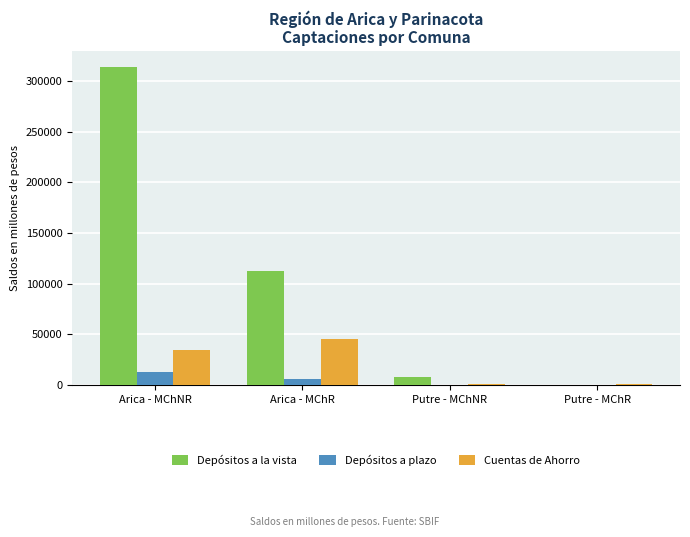

At which label is Cuentas de Ahorro closest to 23117?

Arica - MChNR